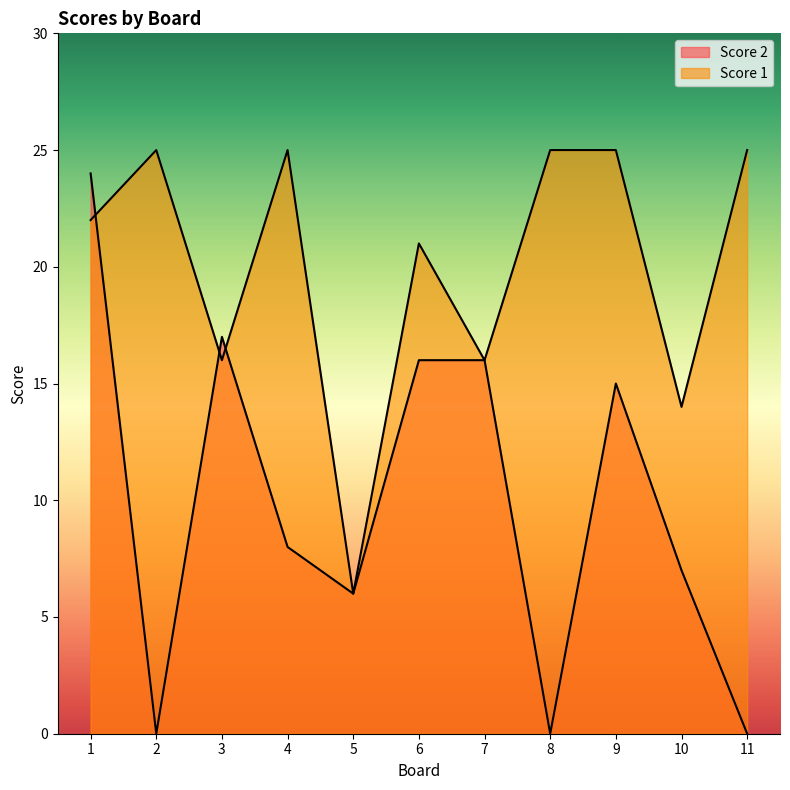

Does the chart display data point markers on the line(s)?

No